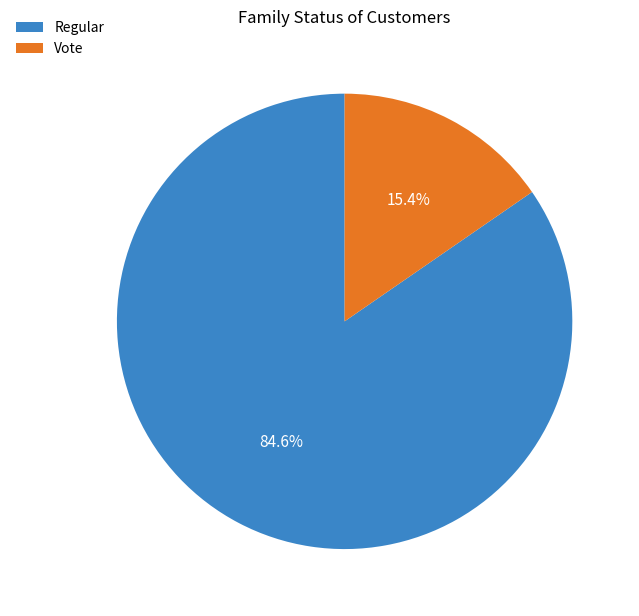

Is there any slice that represents more than half of the pie?

Yes